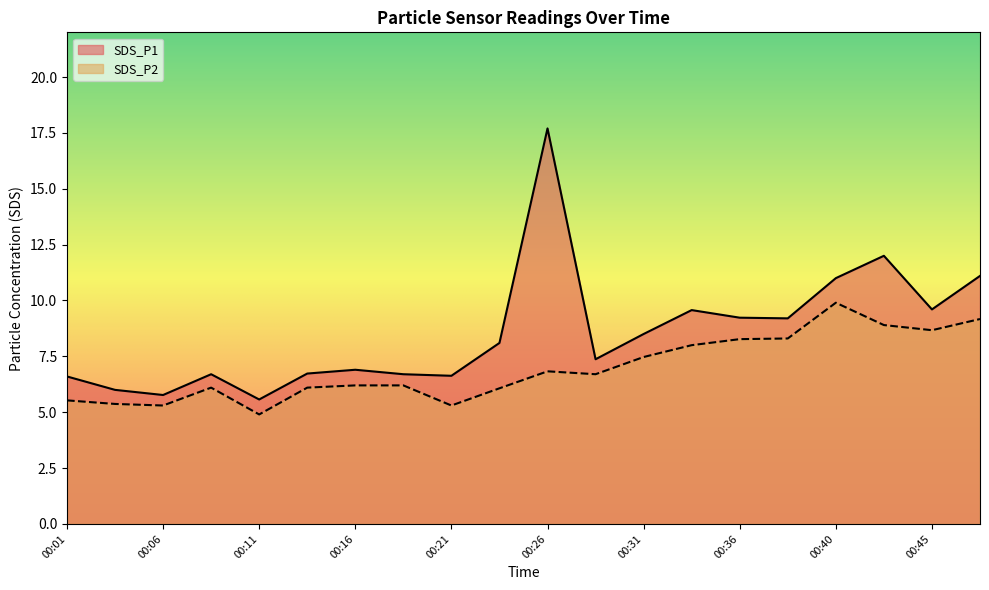

How many data points in SDS_P2 are less than 6?

5